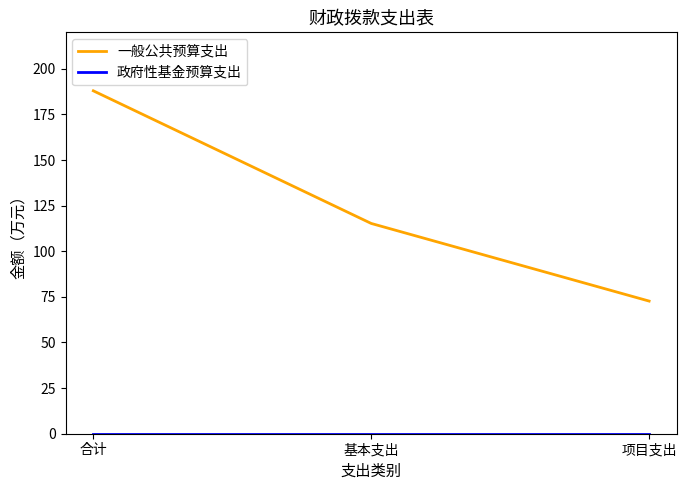

Where does the 一般公共预算支出 series first go above 115?

合计